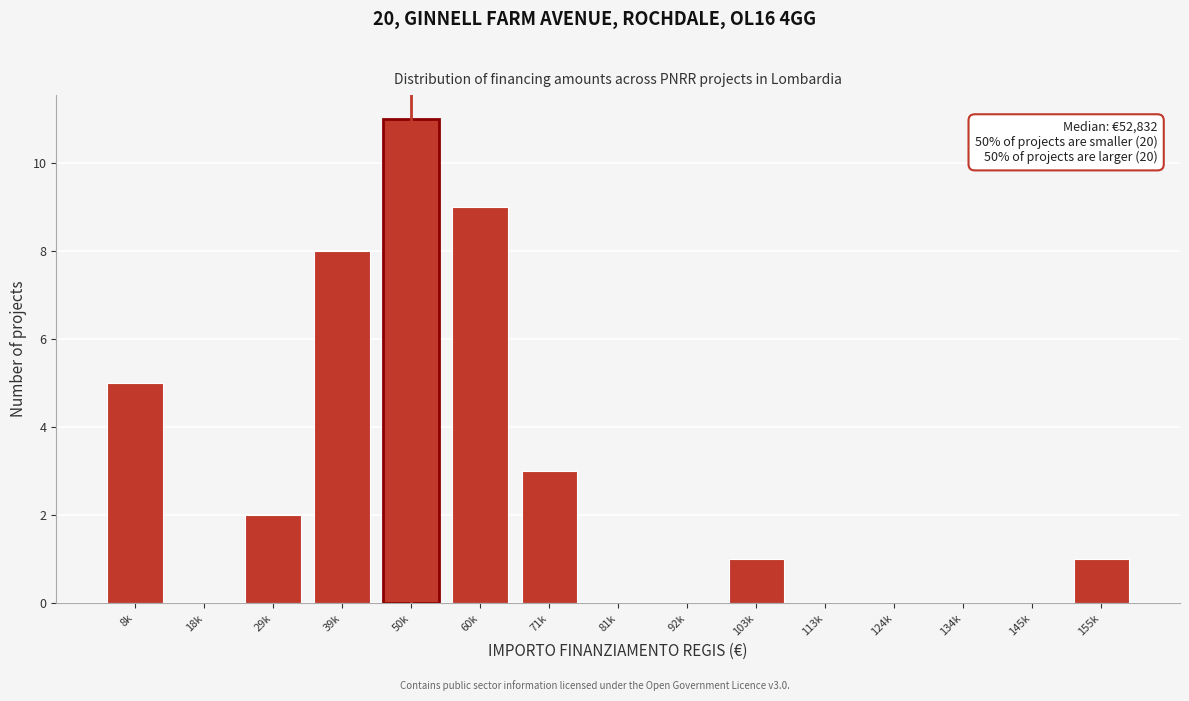

Reading left to right, list all the values displayed in this chart.

8k=5	18k=0	29k=2	39k=8	50k=11	60k=9	71k=3	81k=0	92k=0	103k=1	113k=0	124k=0	134k=0	145k=0	155k=1